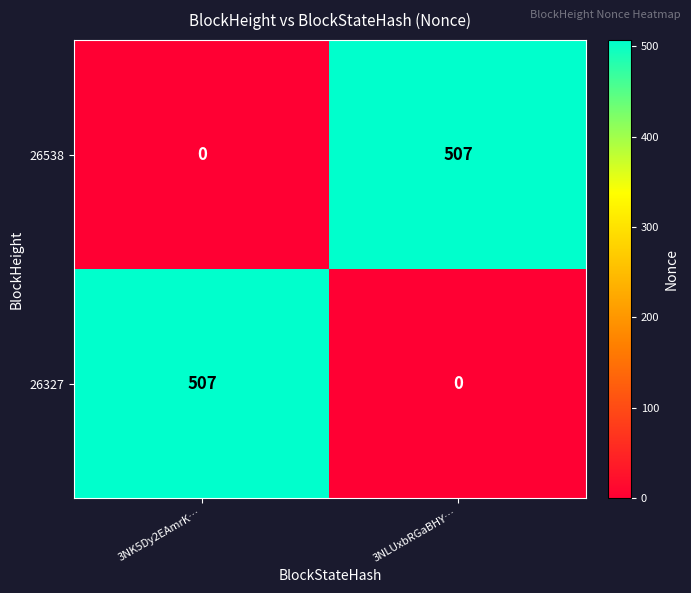

What is the greatest value displayed?

507